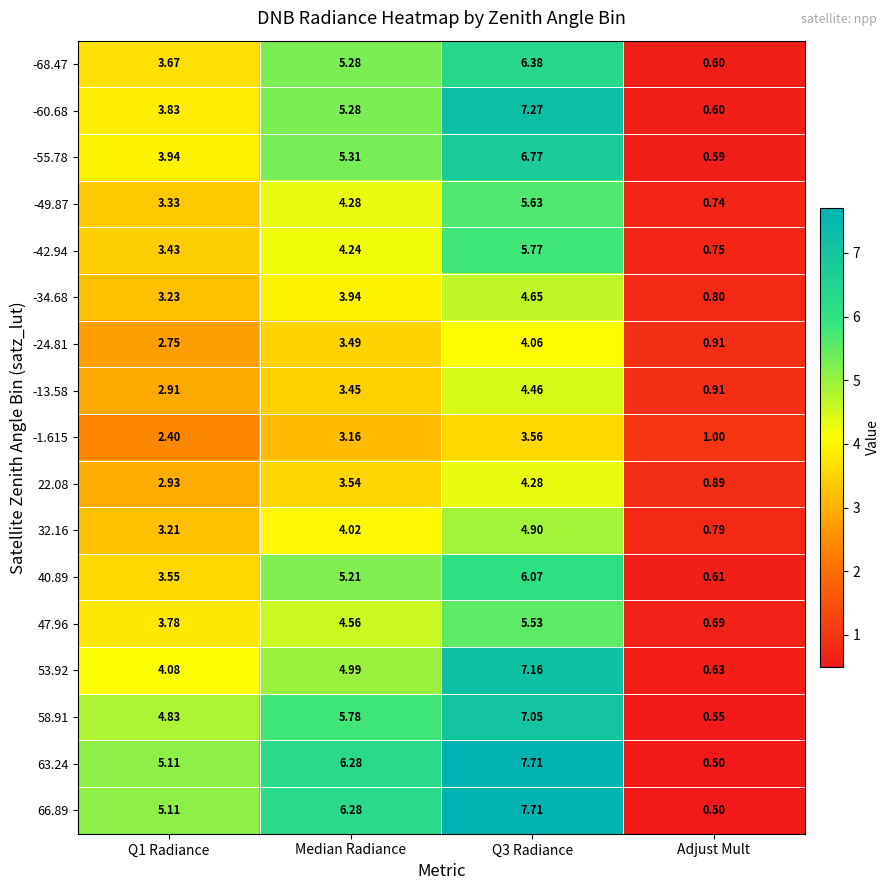

Where is -34.68 nearest to the value 2?

Adjust Mult